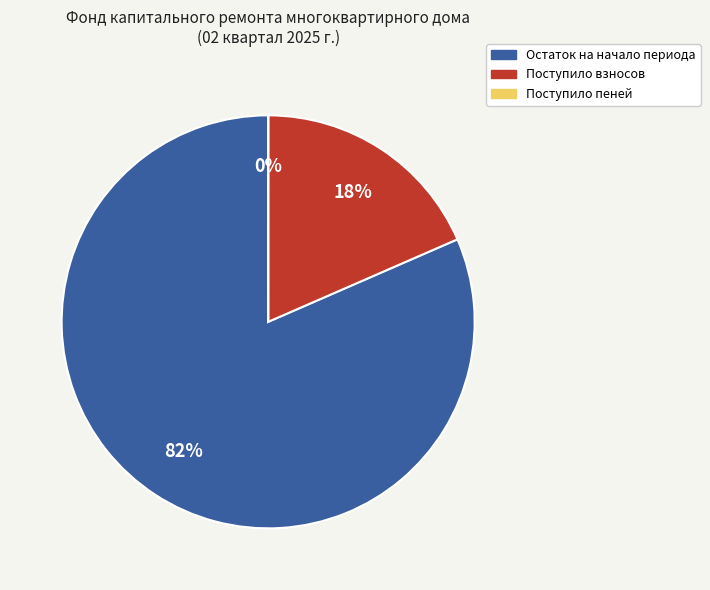

To the nearest percent, what is the difference between the largest and smallest slice percentages?

82%